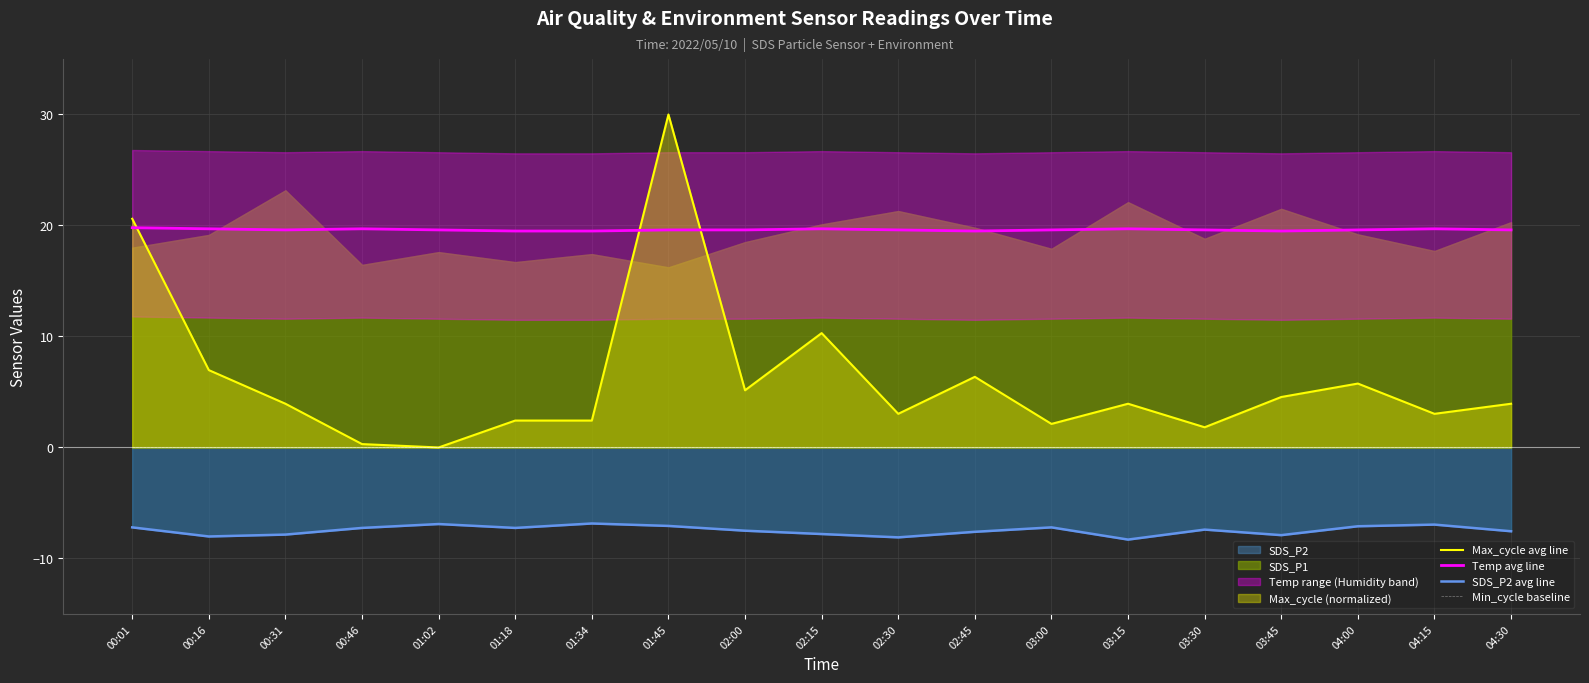

True or false: Max_cycle avg line and Min_cycle baseline intersect in this chart.

False